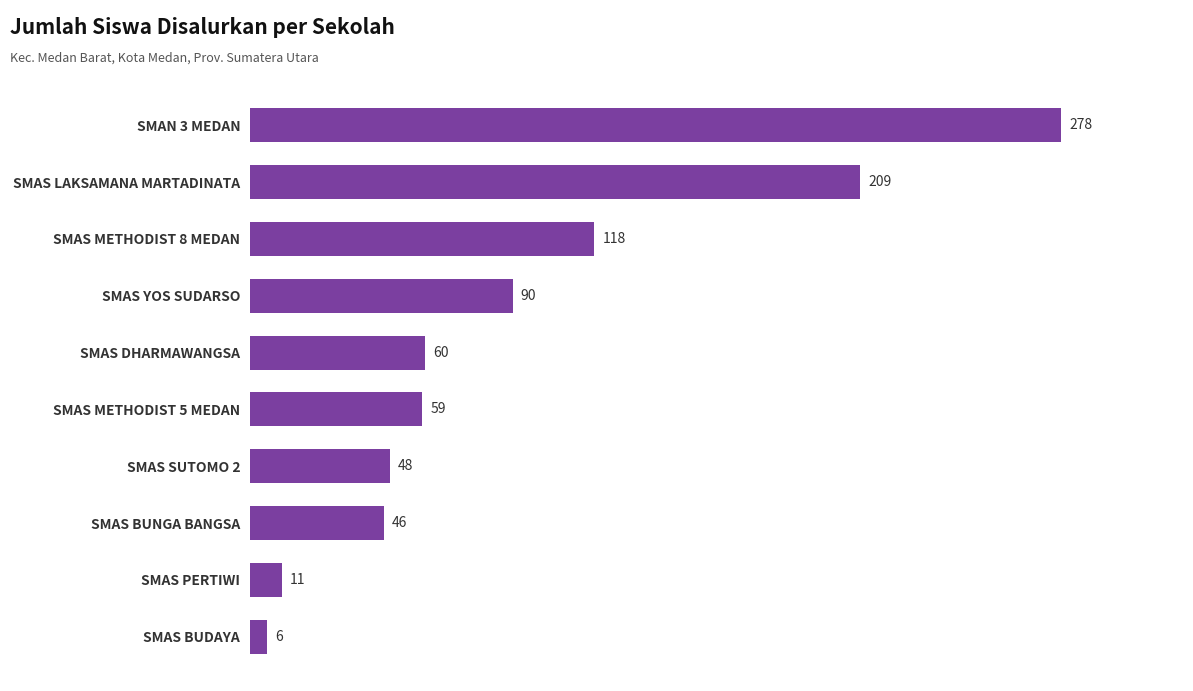

Where is the data nearest to the value 142?

SMAS METHODIST 8 MEDAN